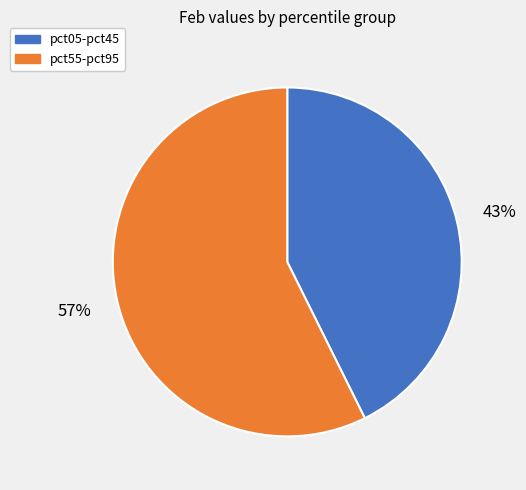

Is there a majority slice in this chart?

Yes